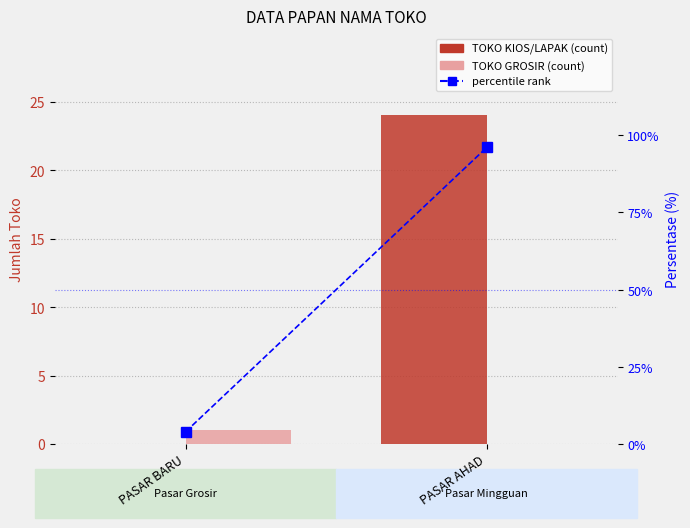

What is the spread (max minus min) of values at PASAR AHAD?

96